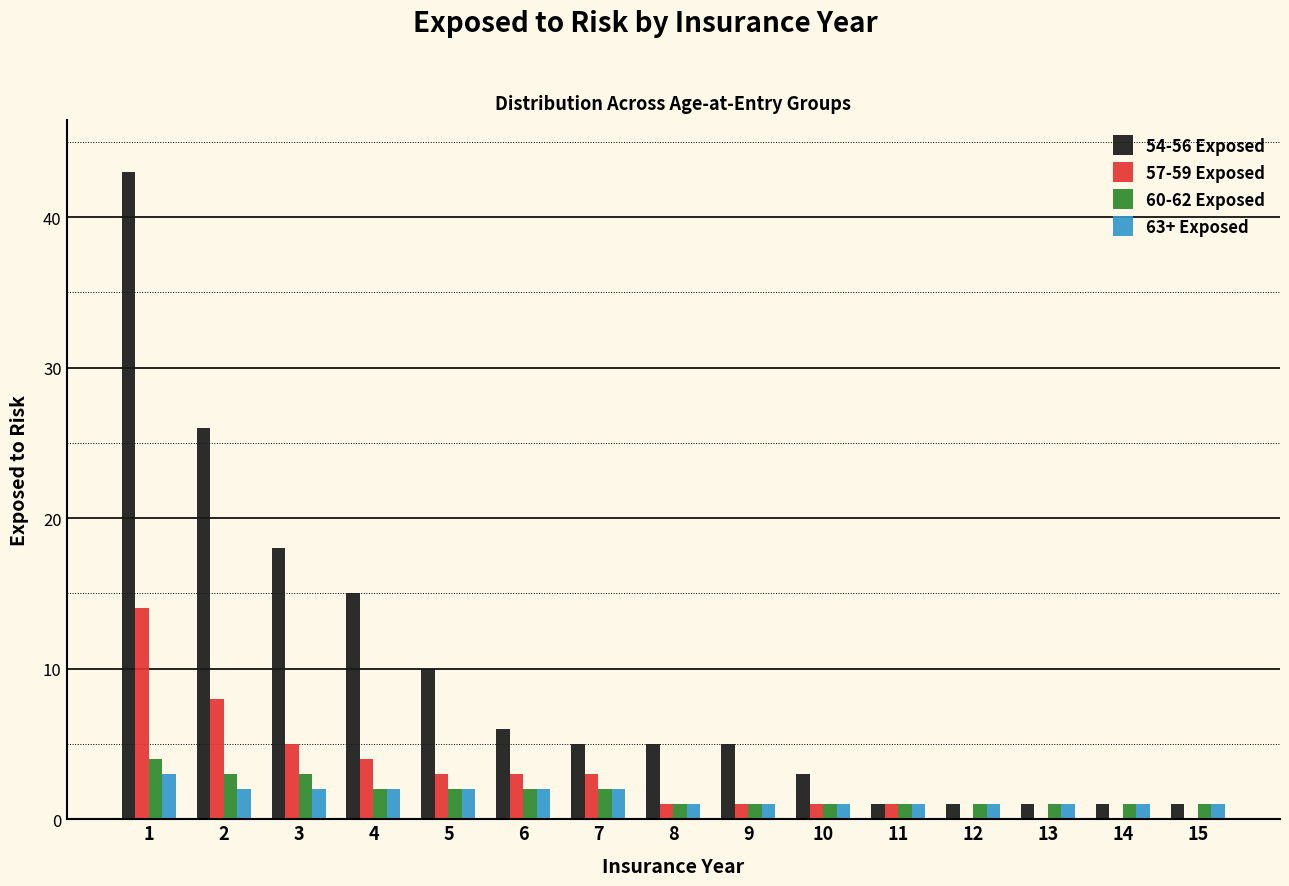

Which series changed the most between 3 and 14?

54-56 Exposed